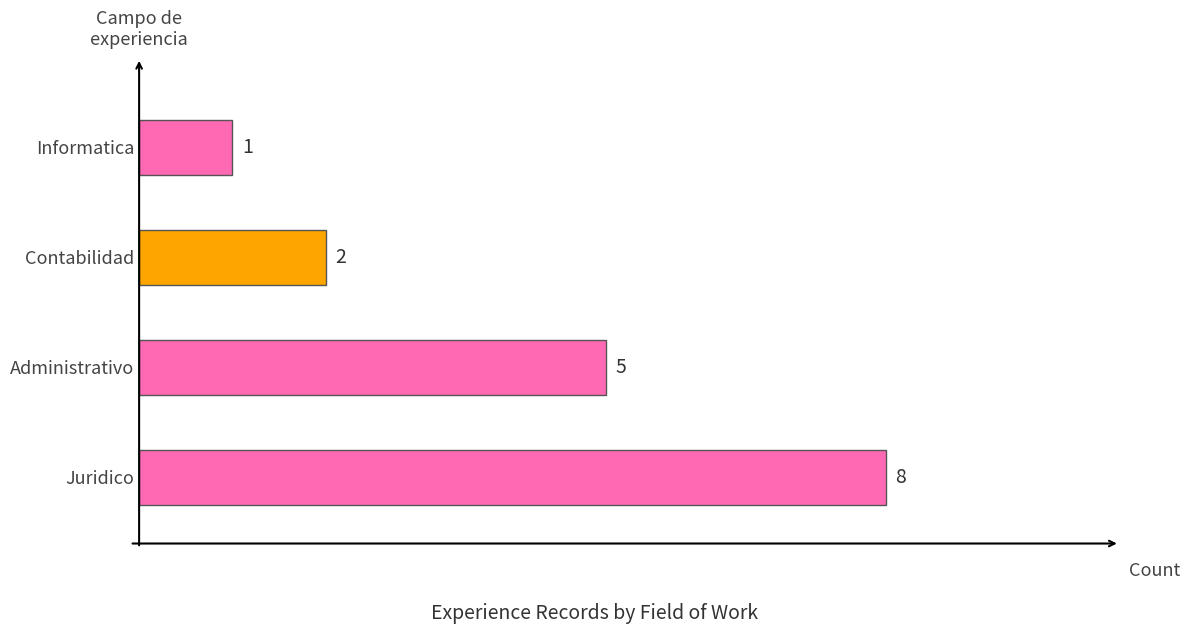

Reading bottom to top, what are all the values shown in this chart?

Juridico=8	Administrativo=5	Contabilidad=2	Informatica=1